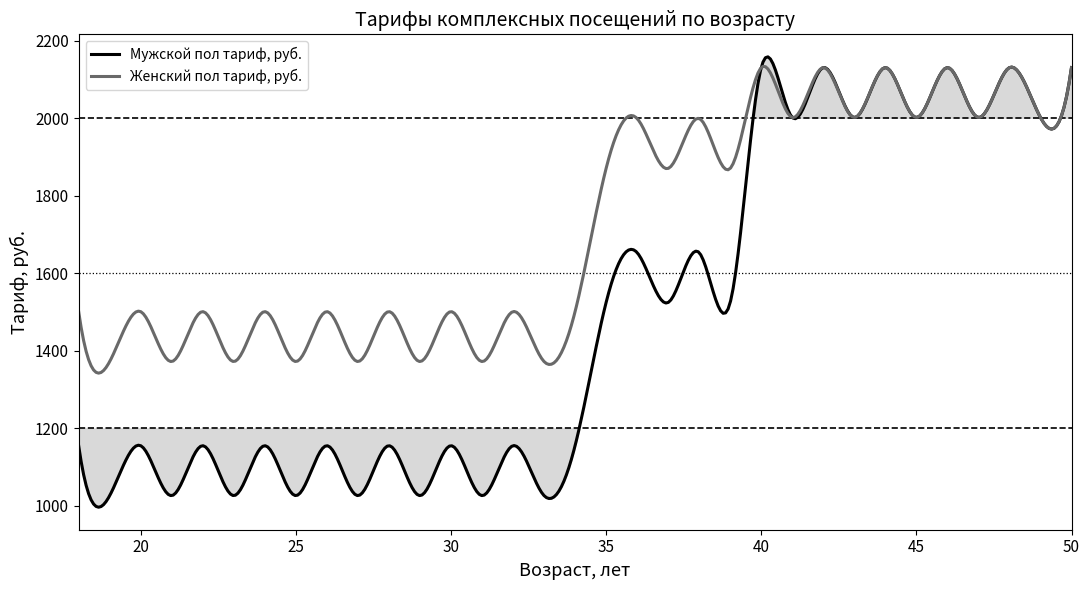

Where is Мужской пол тариф, руб. nearest to the value 1578?

35